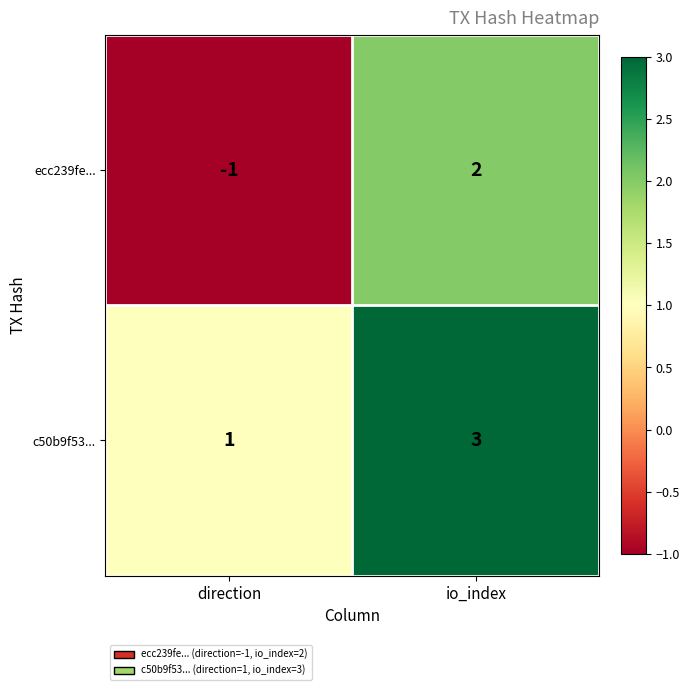

Reading left to right, extract all data points from this chart.

ecc239fe...: direction=-1	io_index=2
c50b9f53...: direction=1	io_index=3